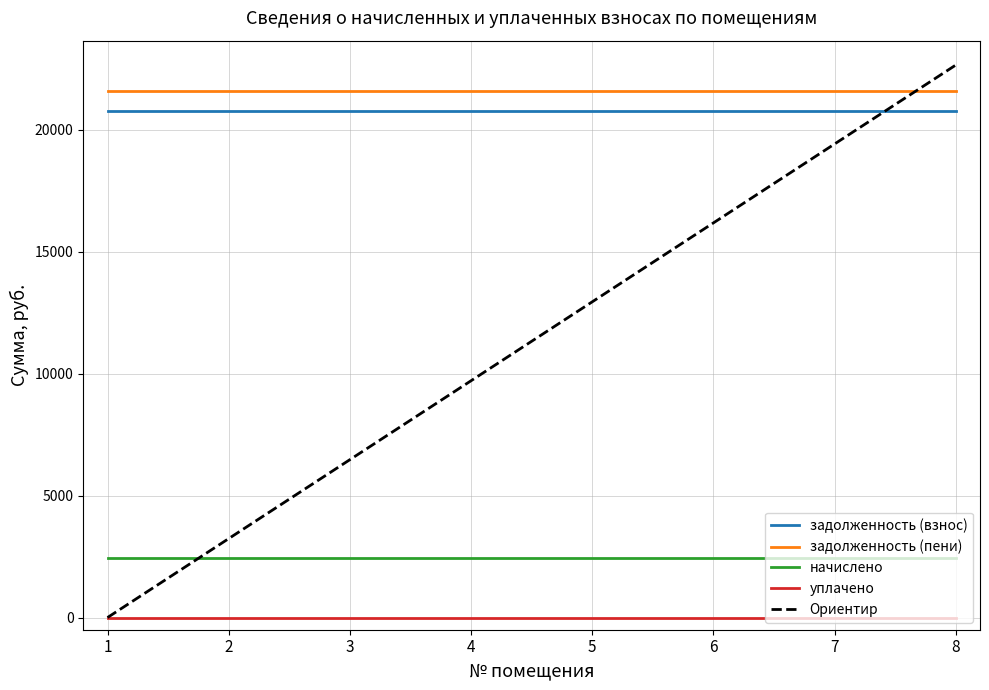

What is the minimum value for начислено?

2457.0